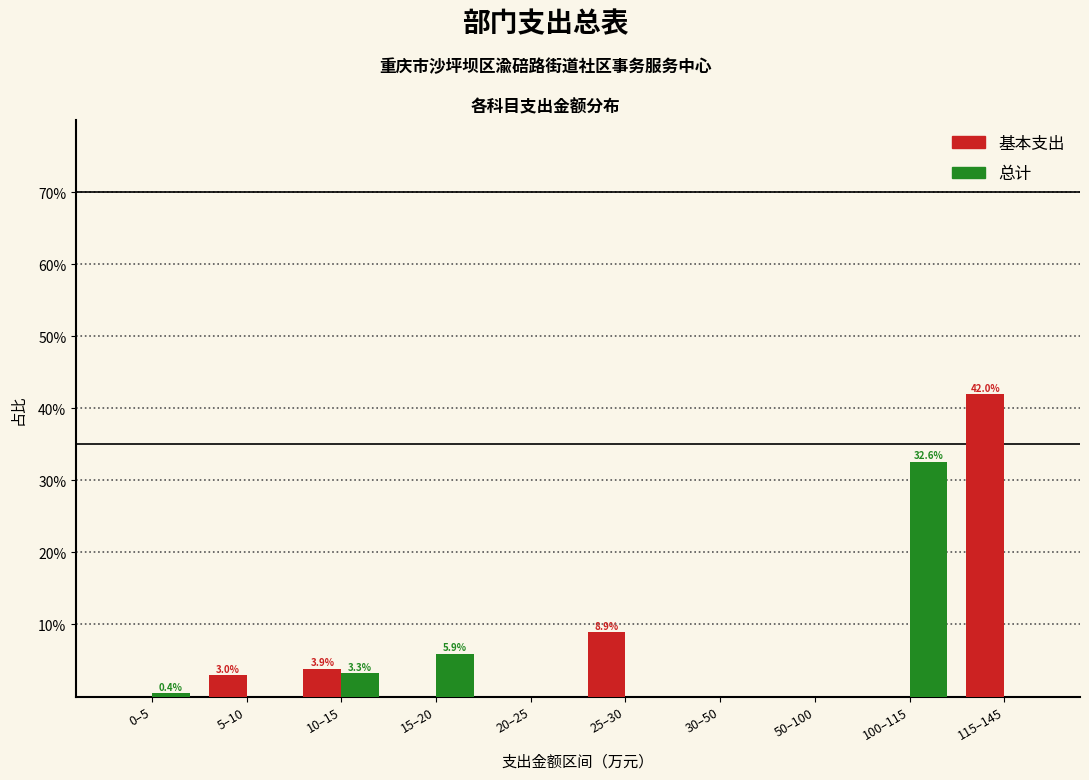

Reading left to right, what are all the values shown in this chart?

基本支出: 0–5=0.0	5–10=3.0	10–15=3.9	15–20=0.0	20–25=0.0	25–30=8.9	30–50=0.0	50–100=0.0	100–115=0.0	115–145=42.0
总计: 0–5=0.4	5–10=0.0	10–15=3.3	15–20=5.9	20–25=0.0	25–30=0.0	30–50=0.0	50–100=0.0	100–115=32.6	115–145=0.0